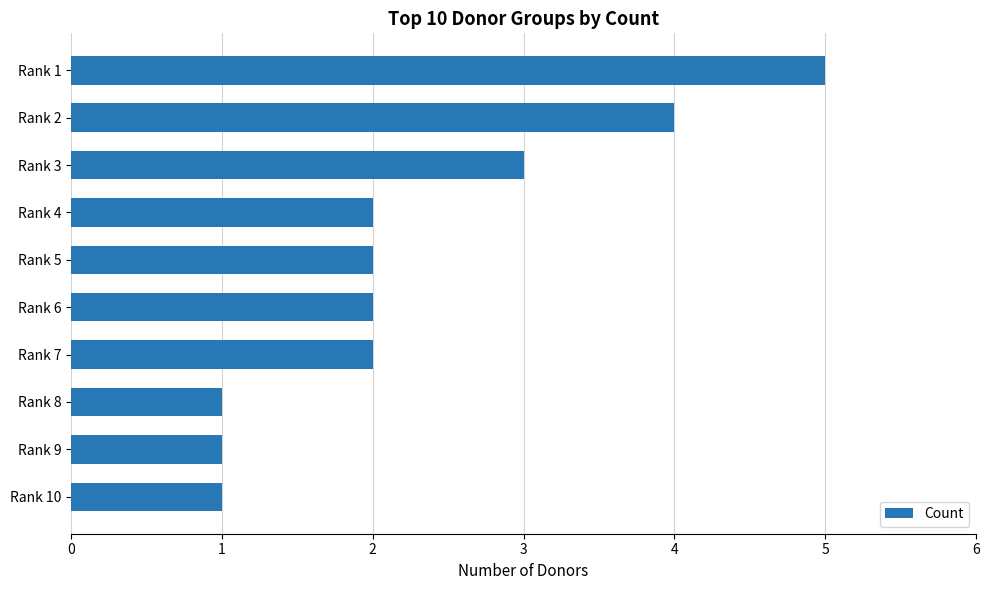

Reading top to bottom, transcribe all the data shown in this chart.

5	4	3	2	2	2	2	1	1	1